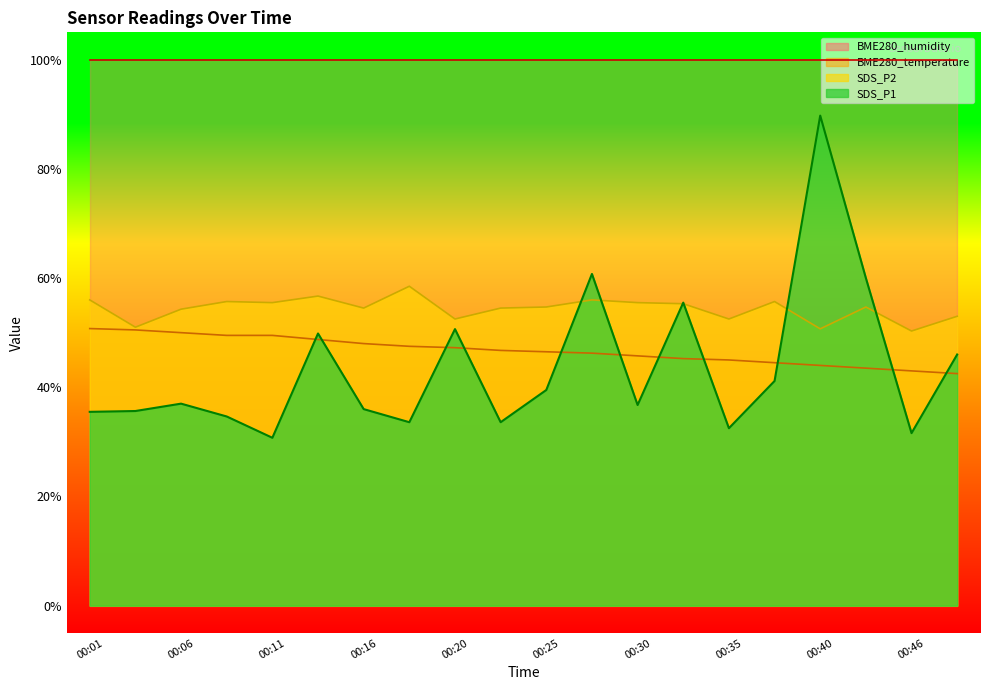

What is the value of the SDS_P2 point at the 12th from the left?

56.0